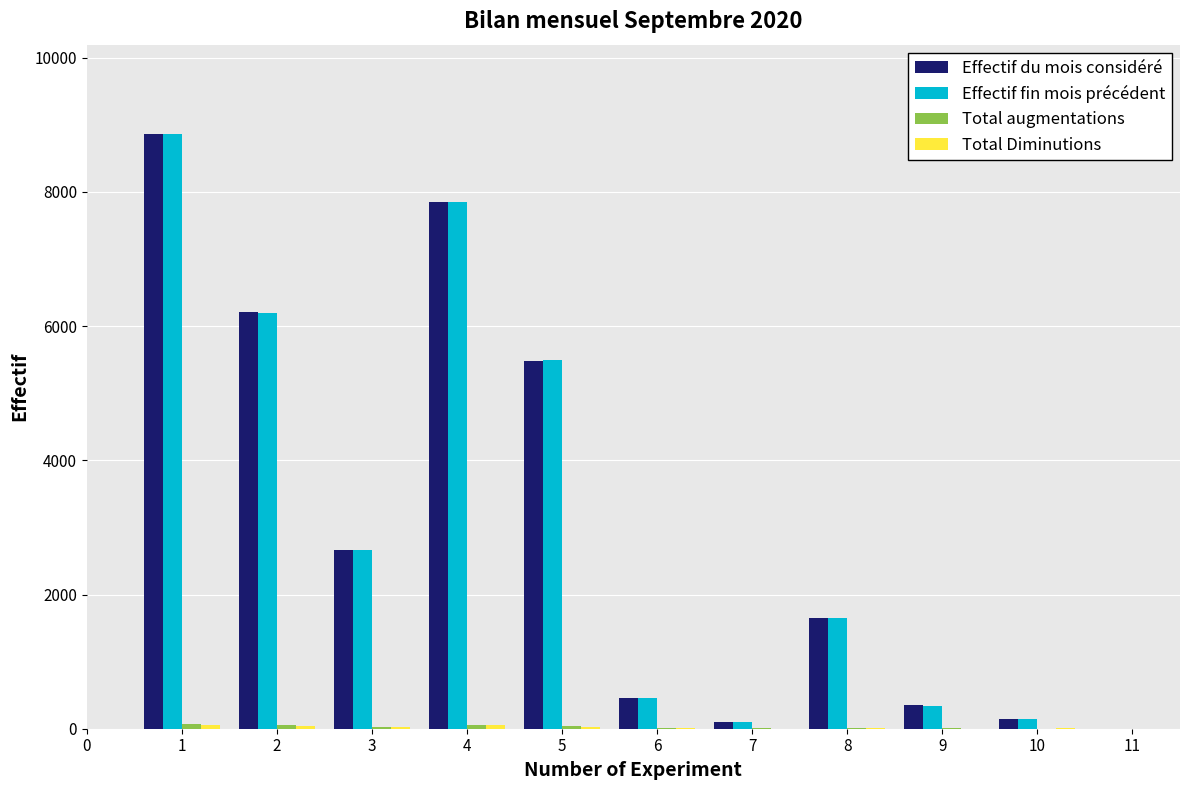

What is the spread (max minus min) of values at 1?

8802